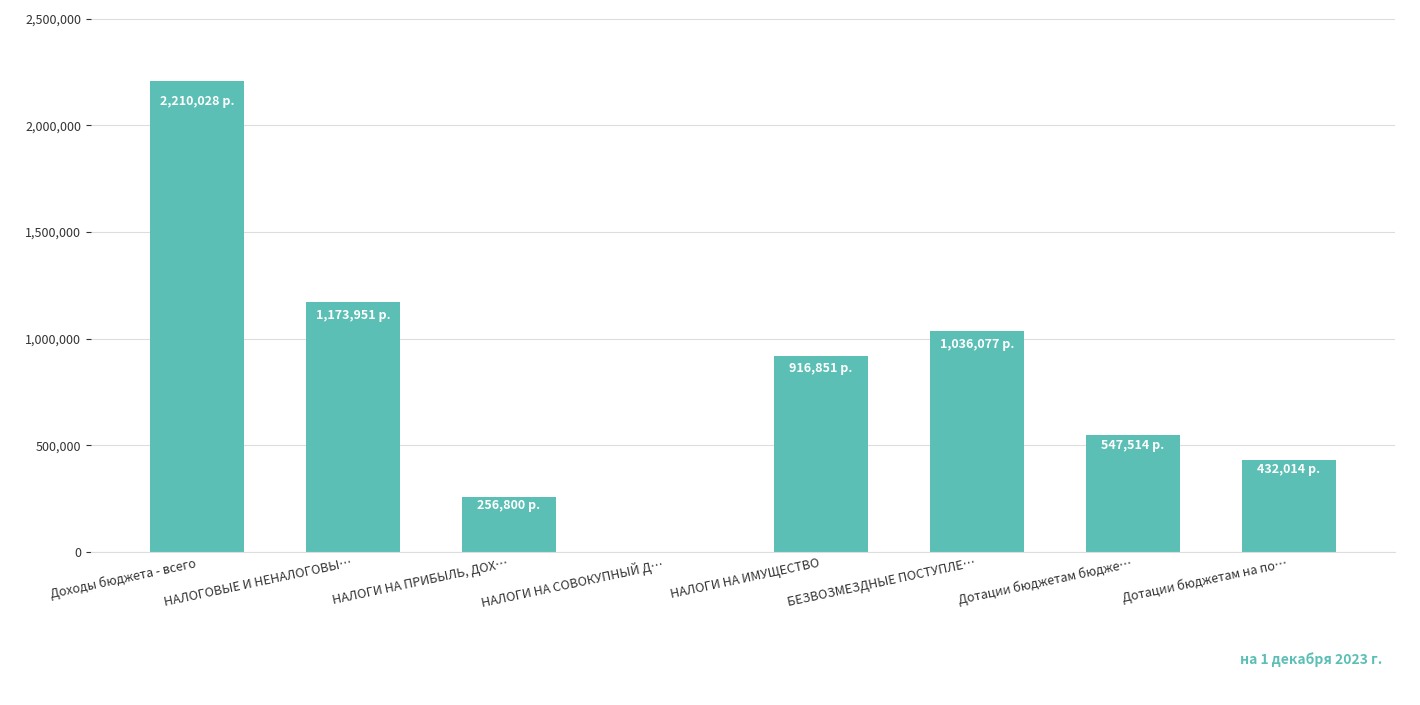

Reading left to right, extract all data points from this chart.

Доходы бюджета - всего=2210028.3	НАЛОГОВЫЕ И НЕНАЛОГОВЫ…=1173951.0	НАЛОГИ НА ПРИБЫЛЬ, ДОХ…=256800.0	НАЛОГИ НА СОВОКУПНЫЙ Д…=300.0	НАЛОГИ НА ИМУЩЕСТВО=916851.0	БЕЗВОЗМЕЗДНЫЕ ПОСТУПЛЕ…=1036077.3	Дотации бюджетам бюдже…=547514.0	Дотации бюджетам на по…=432014.0